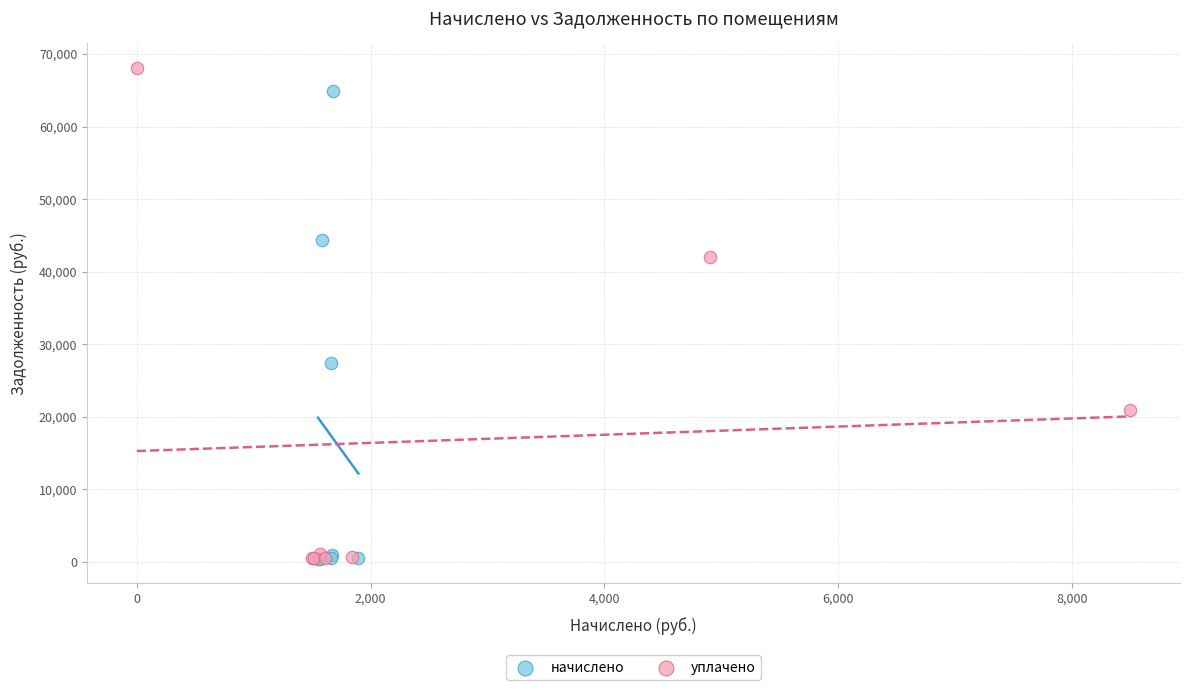

Which series has the largest Y range (max minus min)?

уплачено